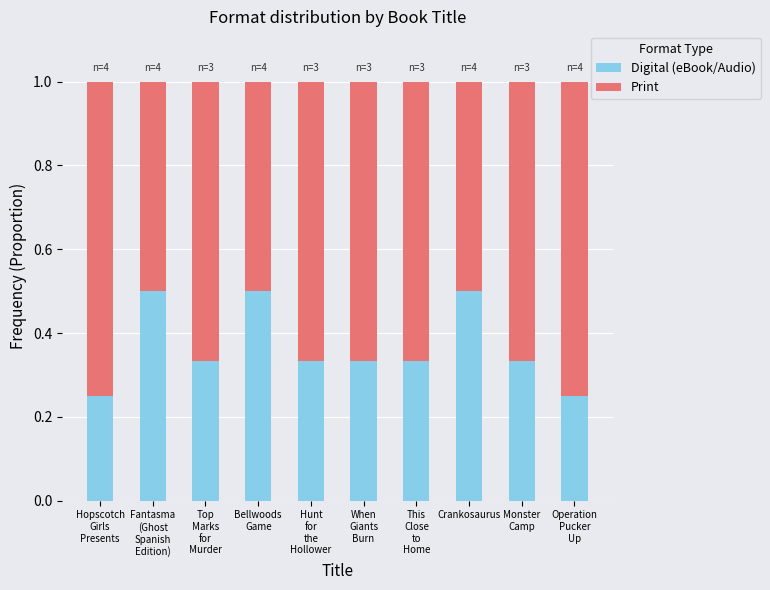

What is the highest value of the Digital (eBook/Audio) series?

0.5